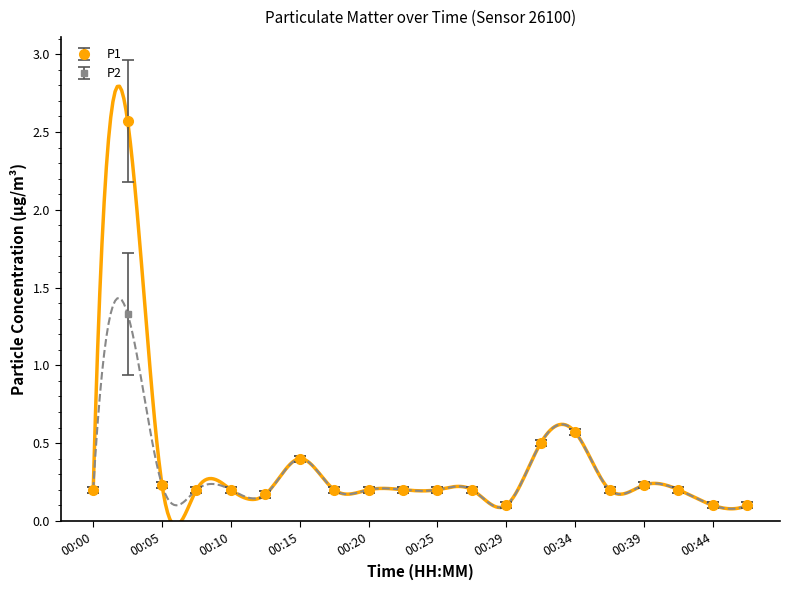

Reading right to left, transcribe all the data shown in this chart.

P1: 0.1	0.1	0.2	0.2	0.2	0.6	0.5	0.1	0.2	0.2	0.2	0.2	0.2	0.4	0.2	0.2	0.2	0.2	2.6	0.2
P2: 0.1	0.1	0.2	0.2	0.2	0.6	0.5	0.1	0.2	0.2	0.2	0.2	0.2	0.4	0.2	0.2	0.2	0.2	1.3	0.2